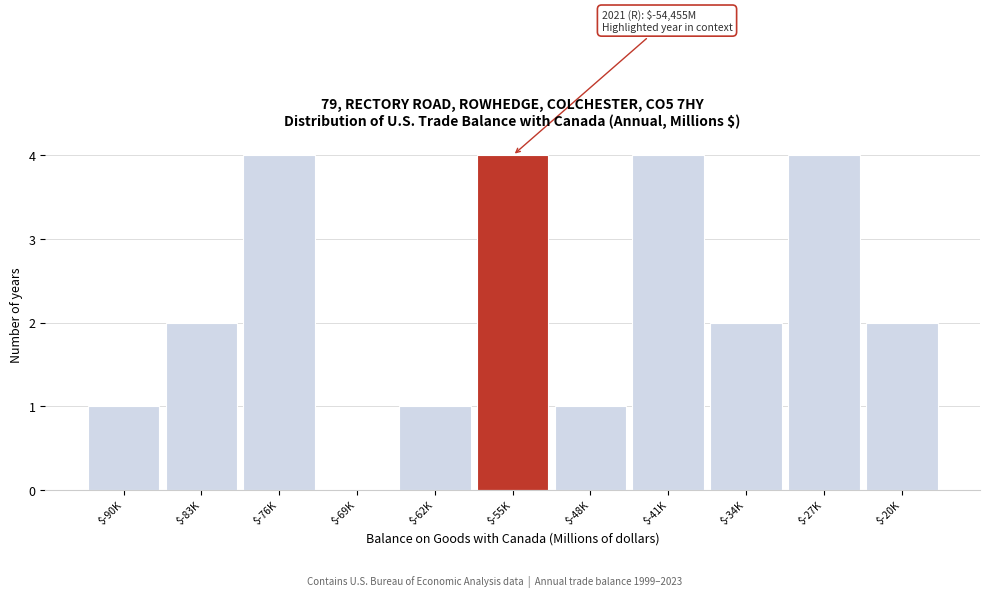

What is the maximum value shown in the chart?

4